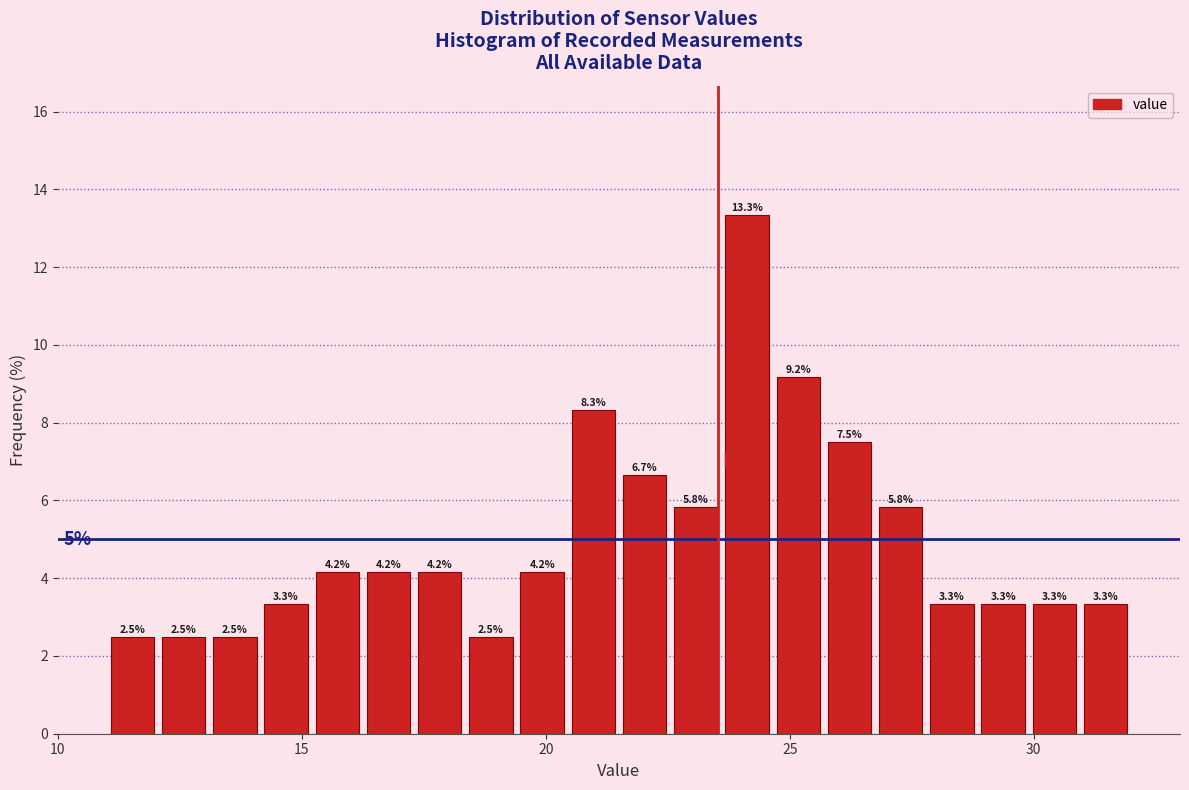

Around what value on the x-axis is the tallest bar? Give the approximate position of its centre, as read against the axis.

24.0